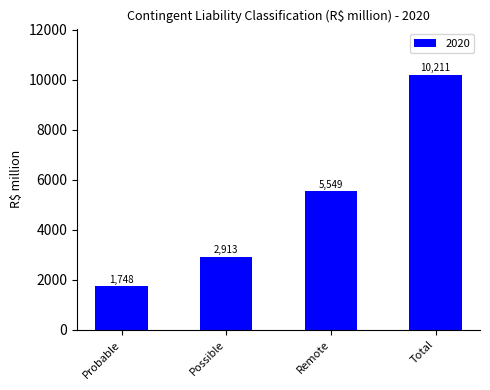

What is the value of the 3rd bar from the left?

5549.3